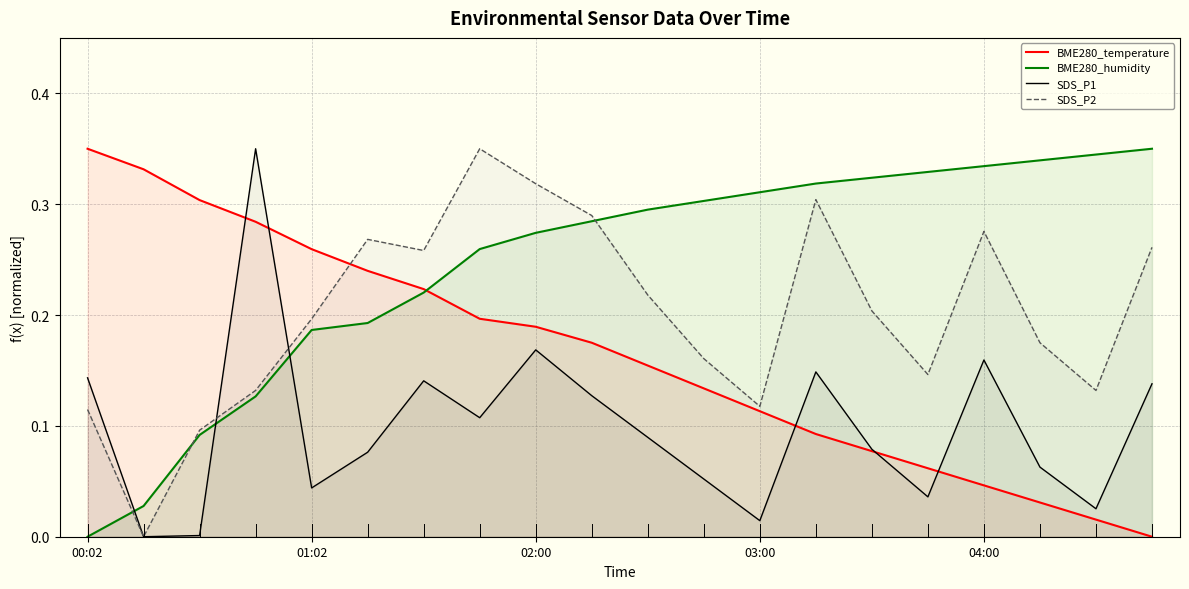

List the series in order of their peak value, lowest first.

BME280_temperature, BME280_humidity, SDS_P1, SDS_P2